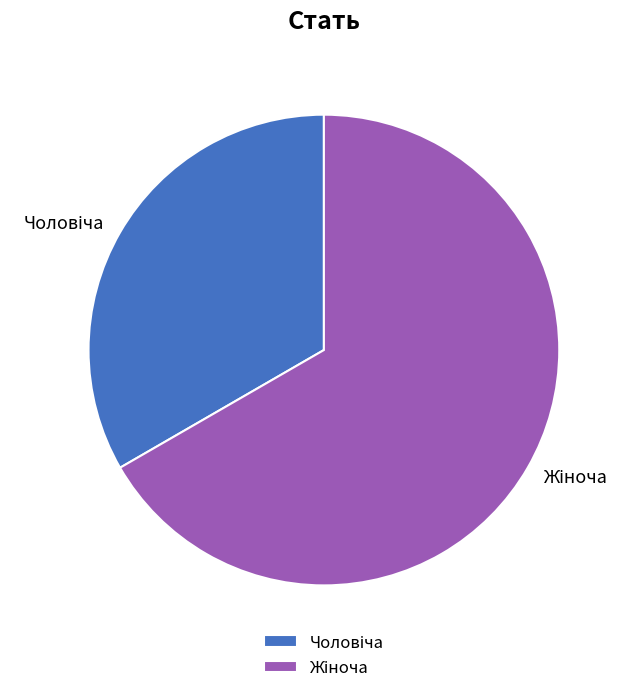

Does any single category account for the majority?

Yes